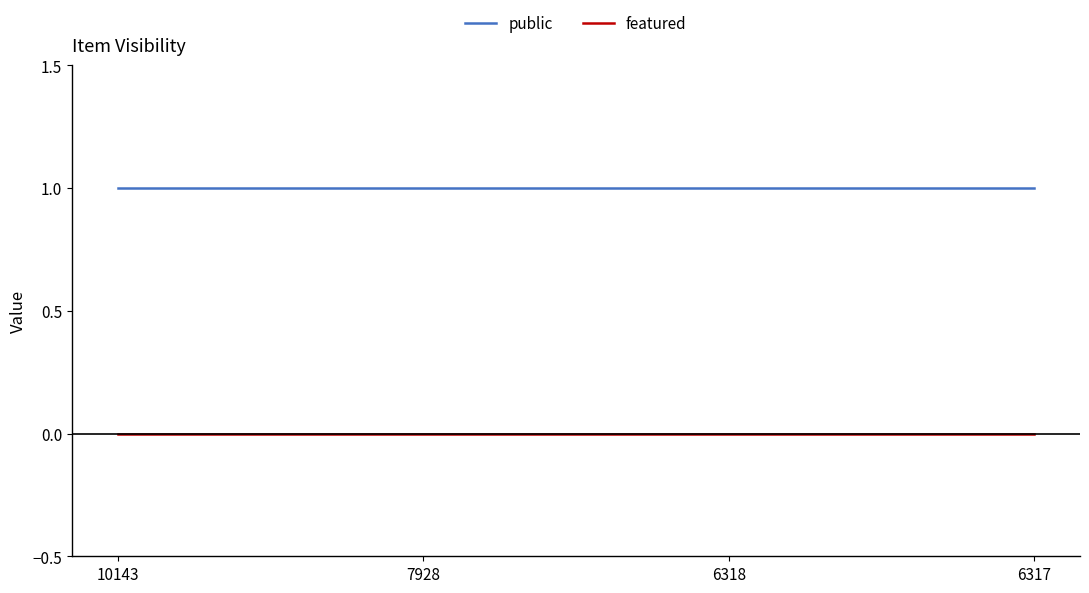

Reading left to right, transcribe all the data shown in this chart.

public: 1	1	1	1
featured: 0	0	0	0